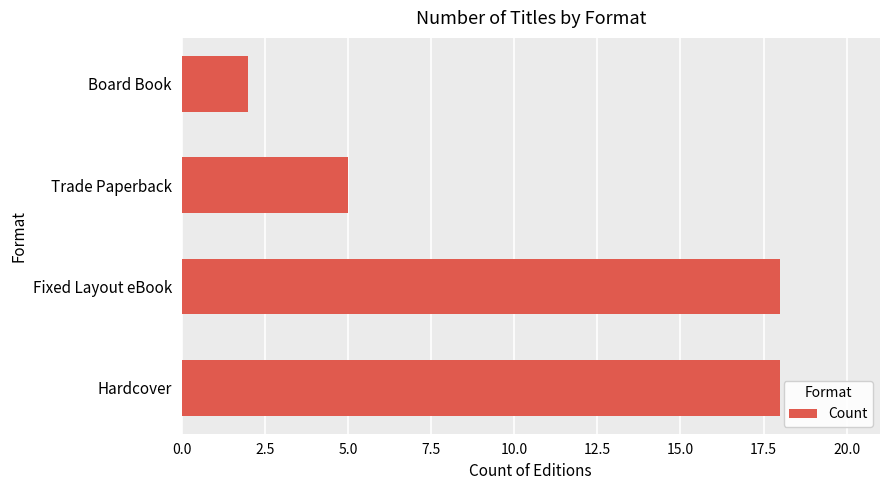

Does the chart contain stacked bars?

No